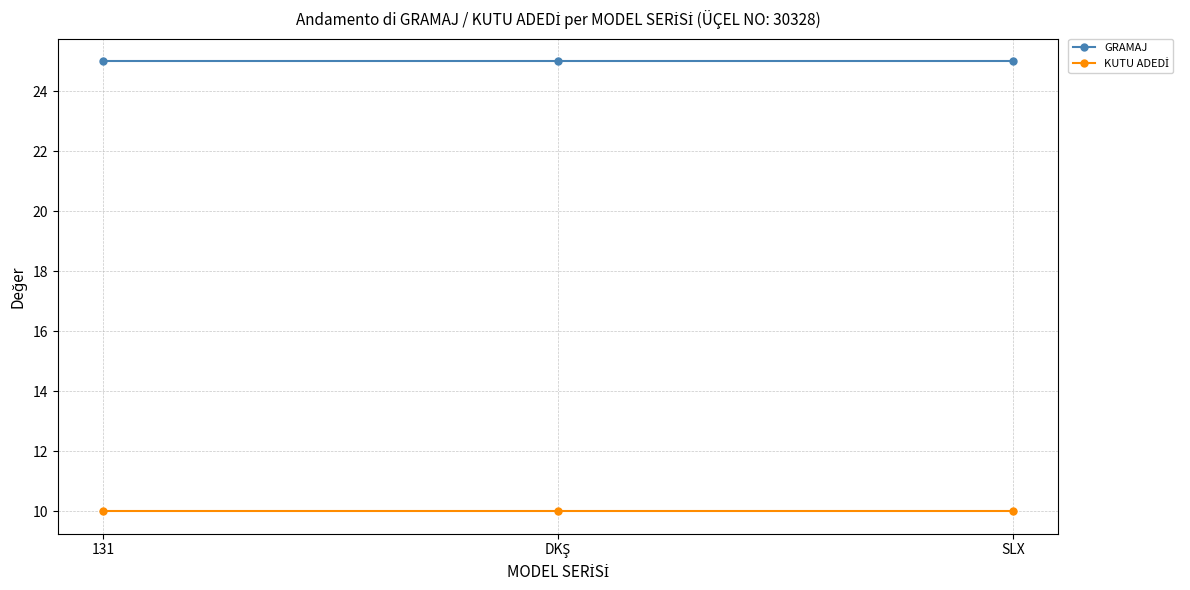

Does the chart display data point markers on the line(s)?

Yes